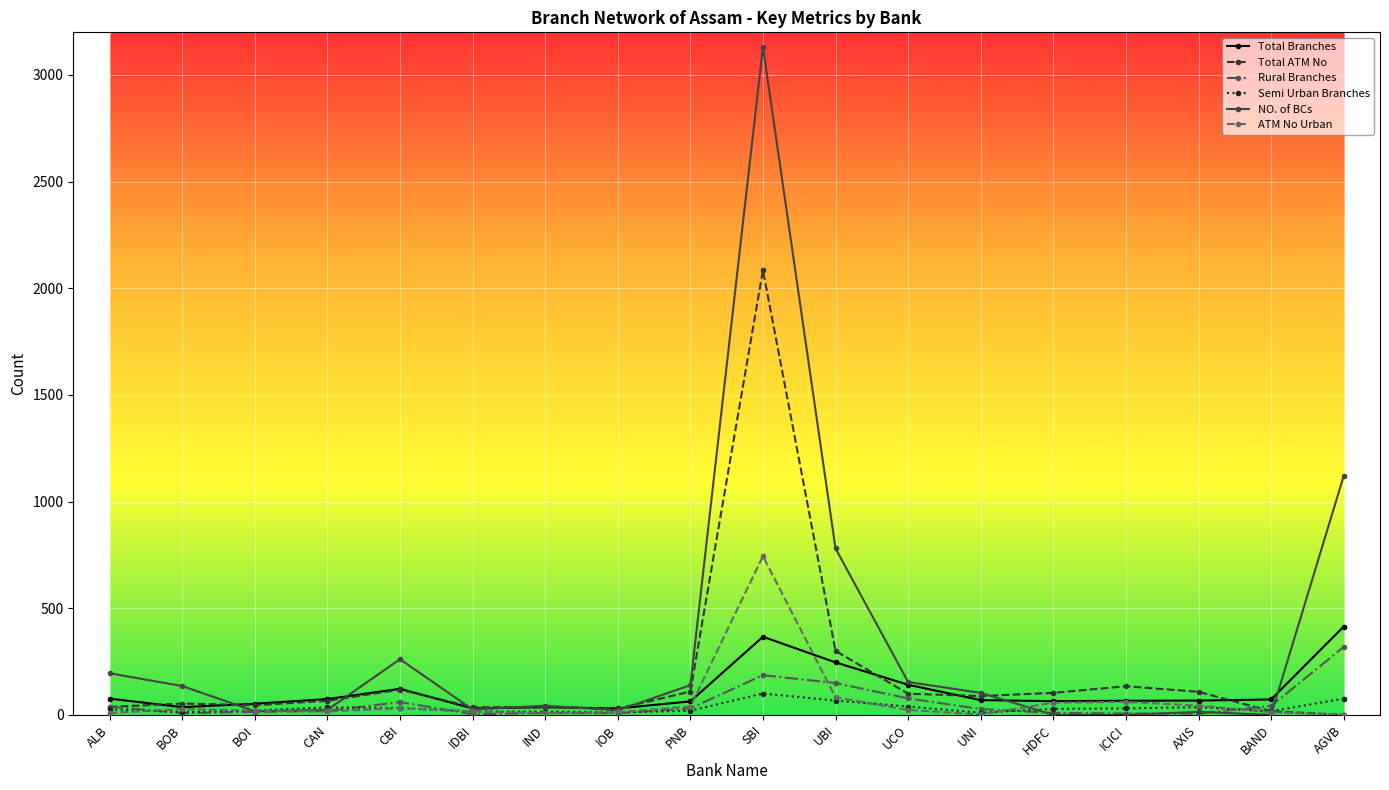

The Semi Urban Branches series shows 10 at UNI. True or false?

True